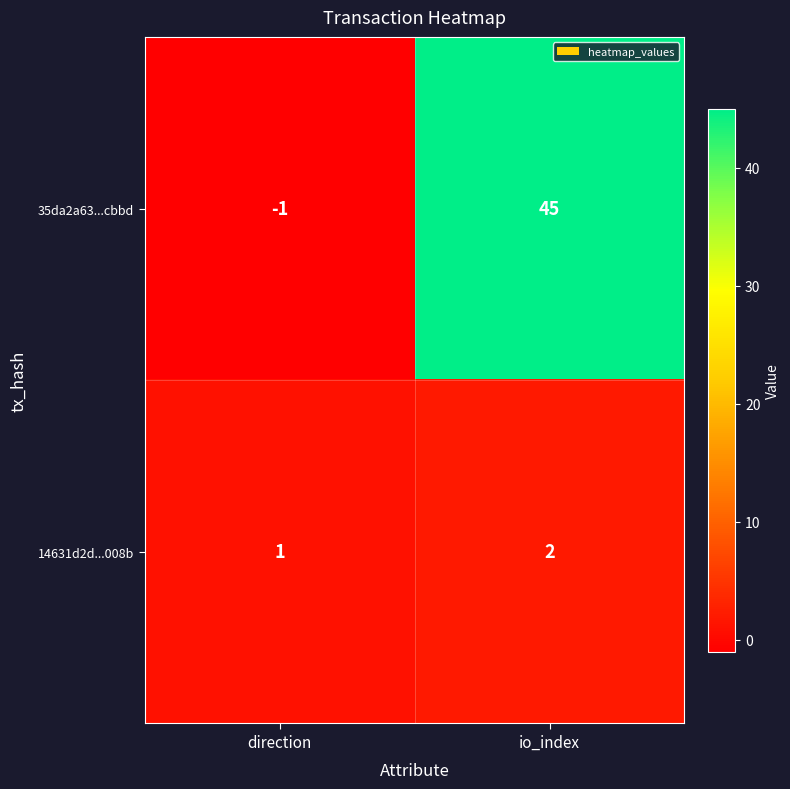

At which category is the sum across all series the highest?

io_index